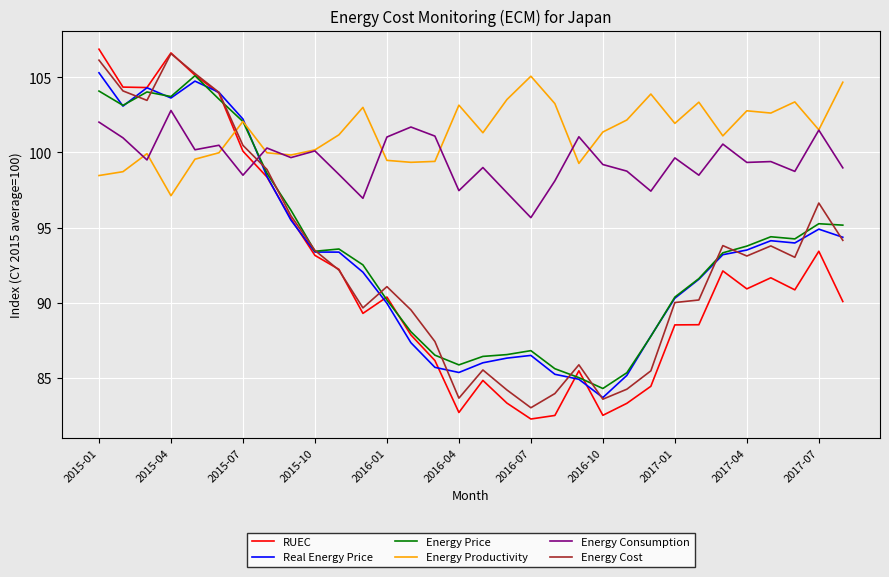

After their last crossing, which series has the higher values: Energy Productivity or Real Energy Price?

Energy Productivity